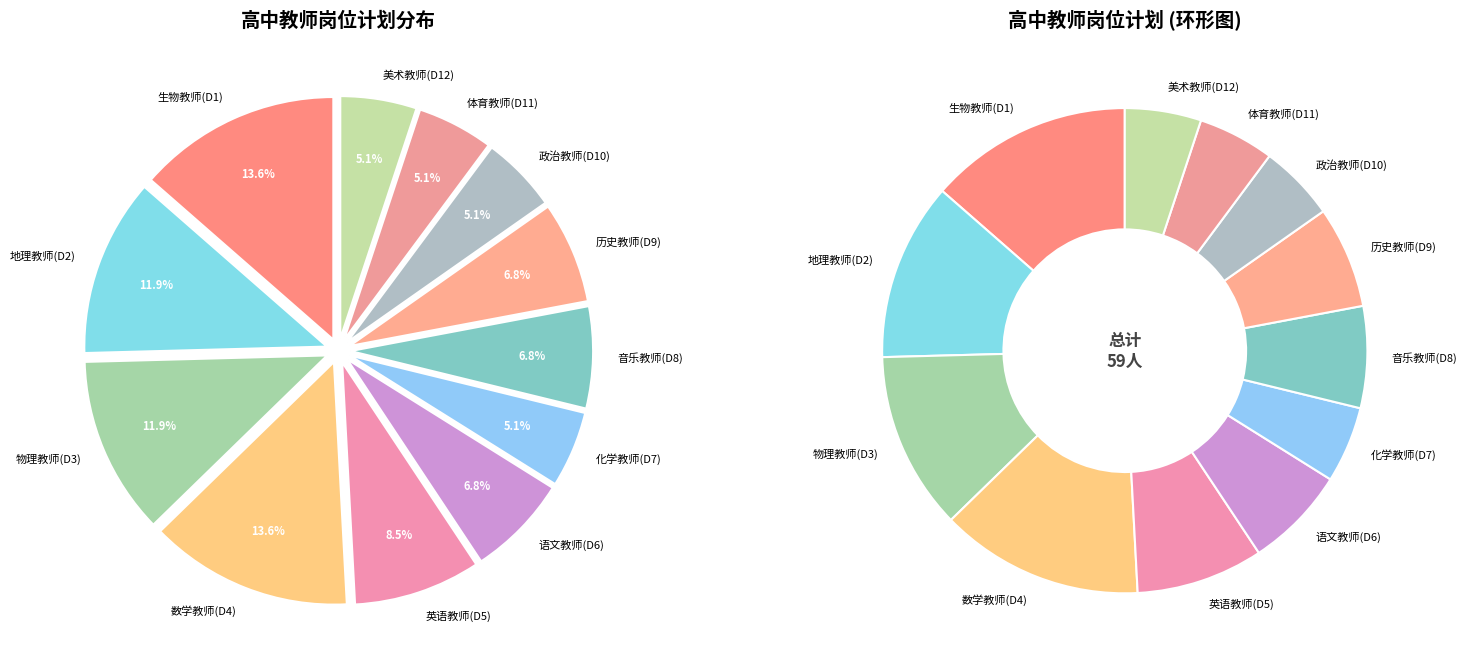

To the nearest percent, what is the average slice percentage?

8%